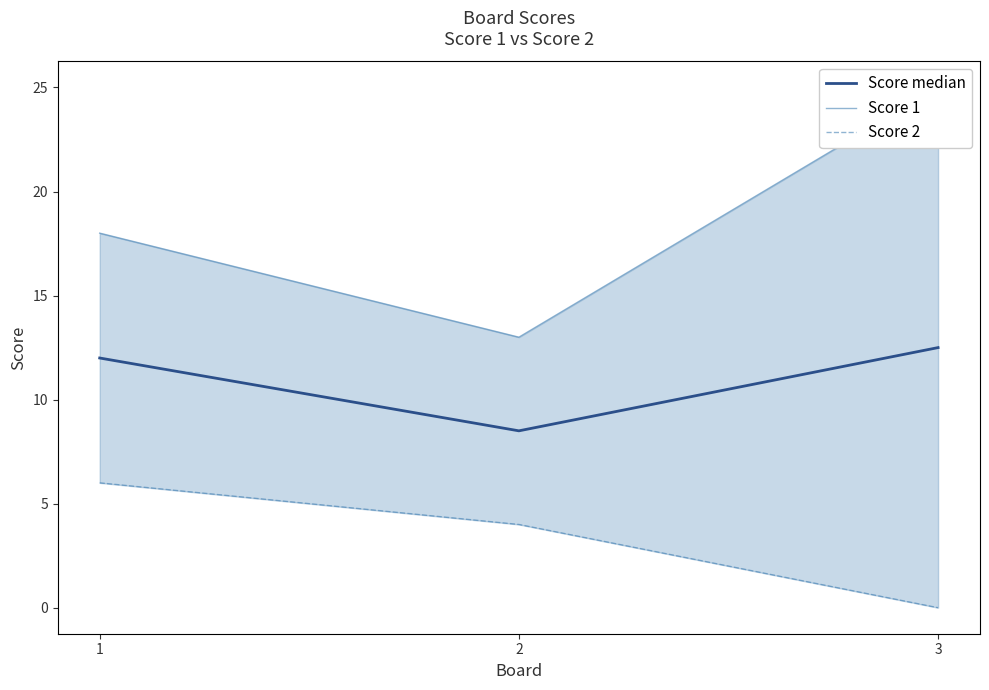

Is this an area chart (filled region under the line)?

No